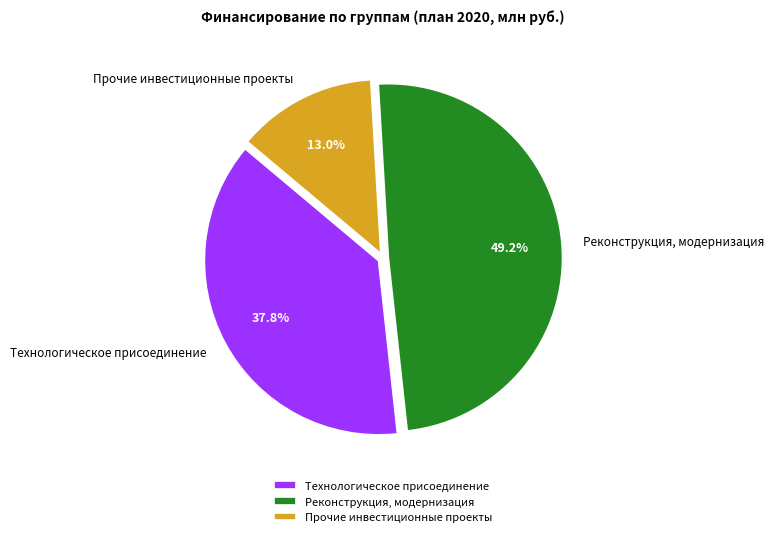

What percentage is NOT represented by Технологическое присоединение?

62.2%